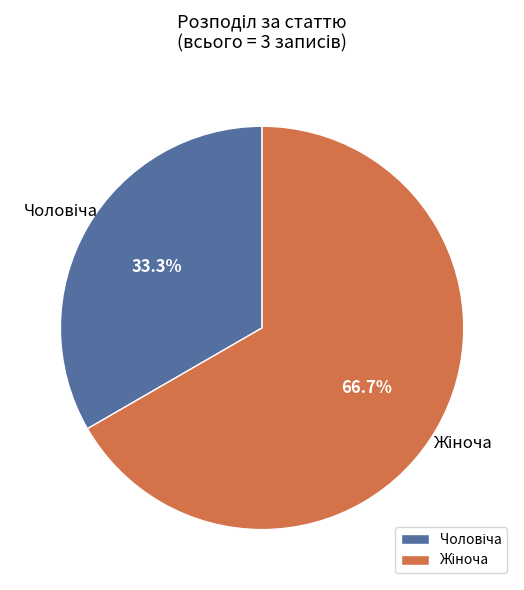

Is there a majority slice in this chart?

Yes